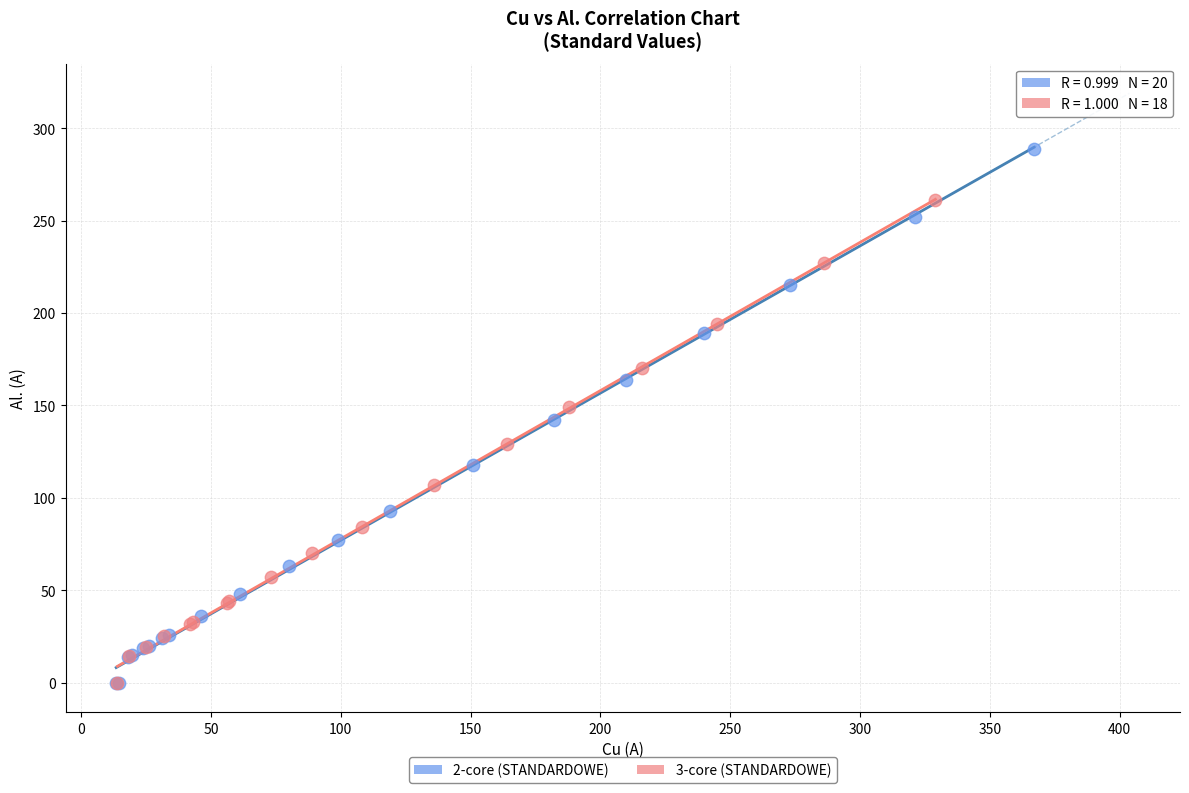

Which series reaches the maximum Y coordinate?

2-core (STANDARDOWE)